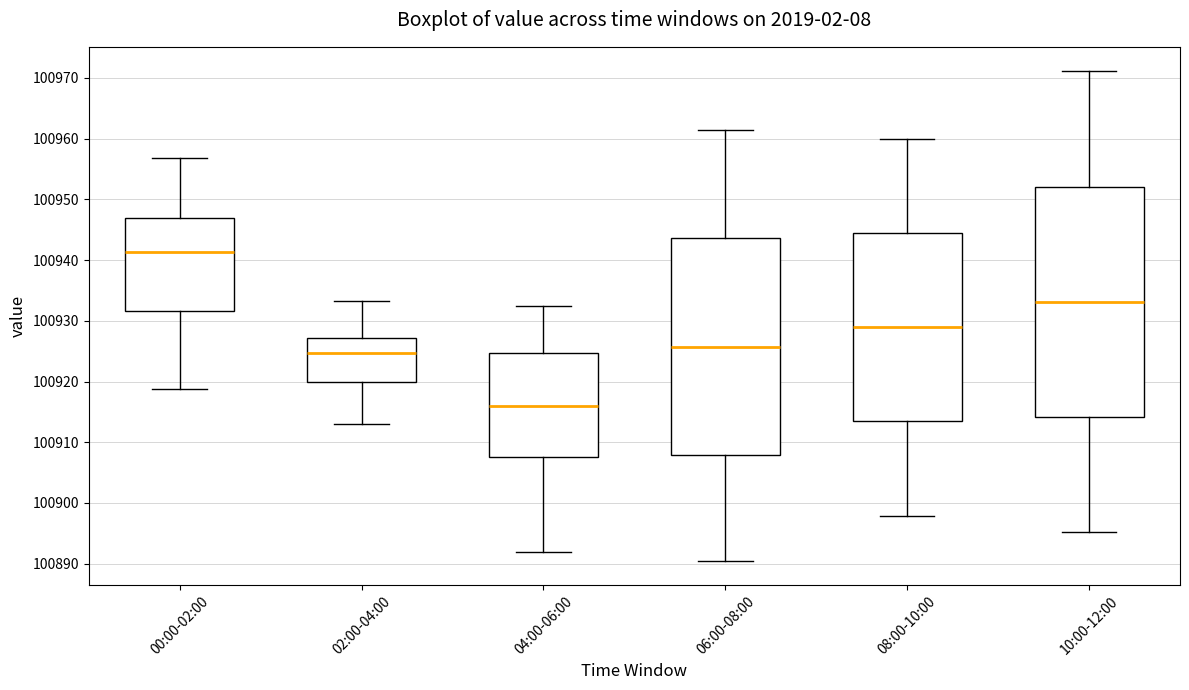

Which box's median line is the highest?

00:00-02:00